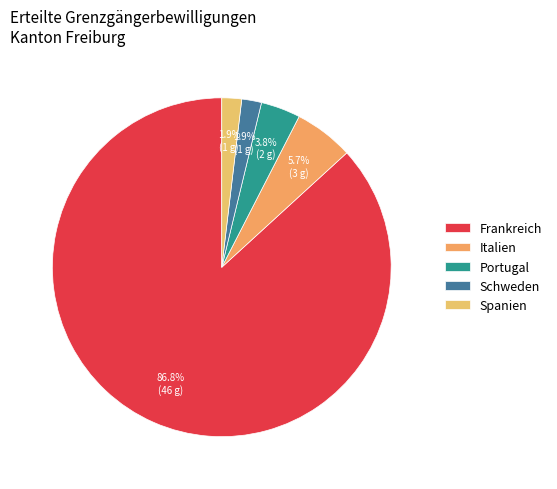

To the nearest percent, what is the difference between the largest and smallest slice percentages?

85%